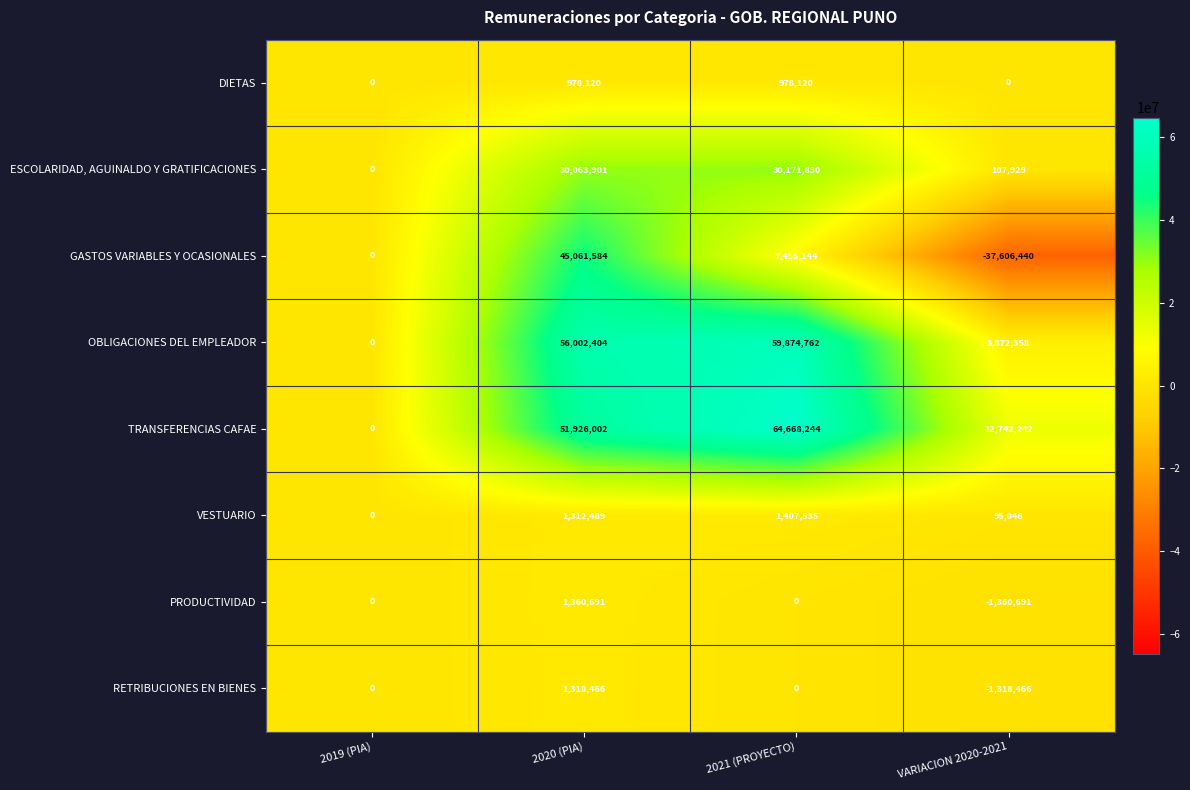

Read the TRANSFERENCIAS CAFAE value at 2021 (PROYECTO), to the nearest 10.

64668240